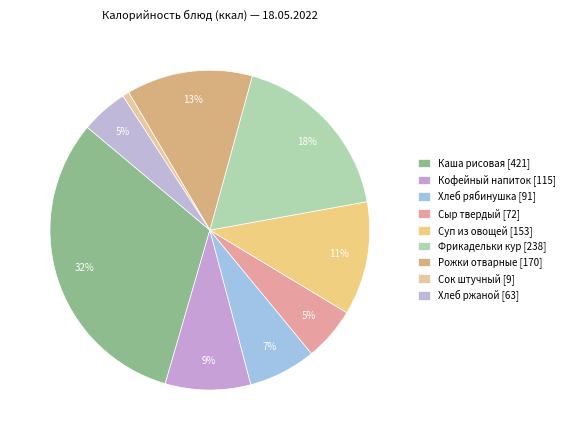

Count the number of slices in the pie.

9